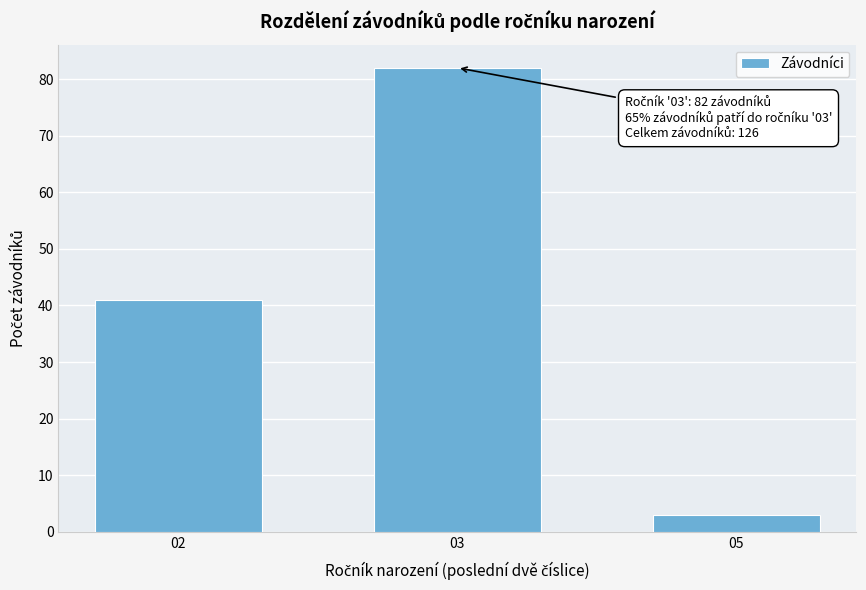

Reading left to right, what are all the values shown in this chart?

41	82	3